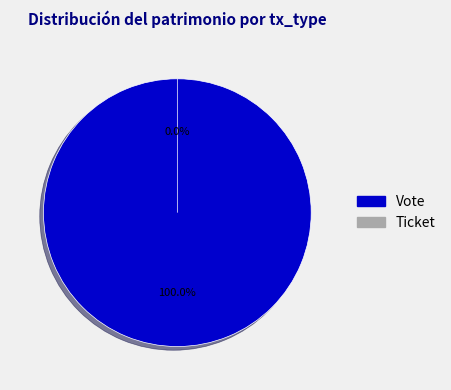

Combined, do Ticket and Vote account for over 50%?

Yes